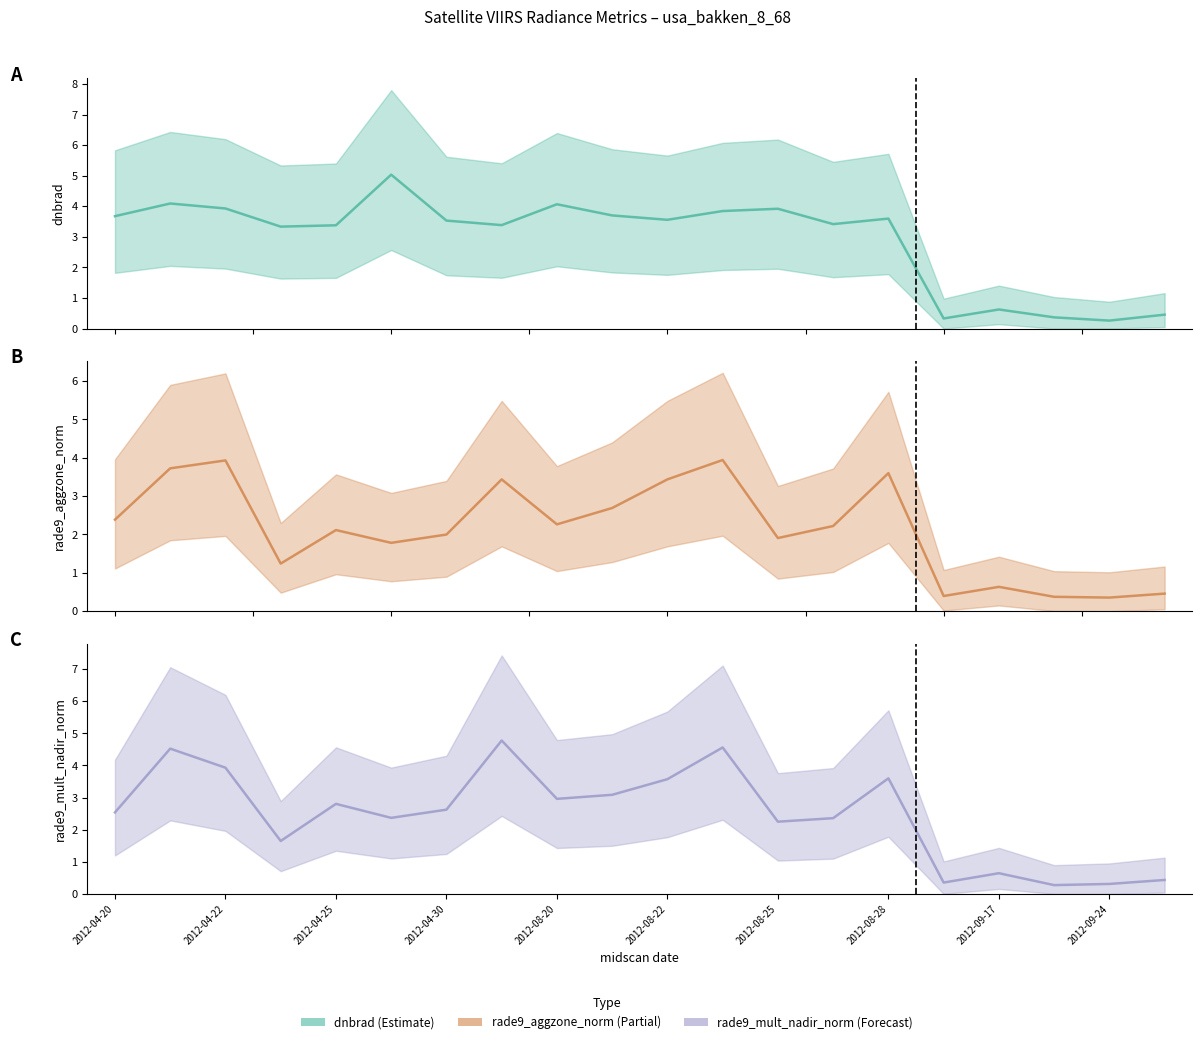

Where does the rade9_aggzone_norm series first go above 2?

2012-04-20